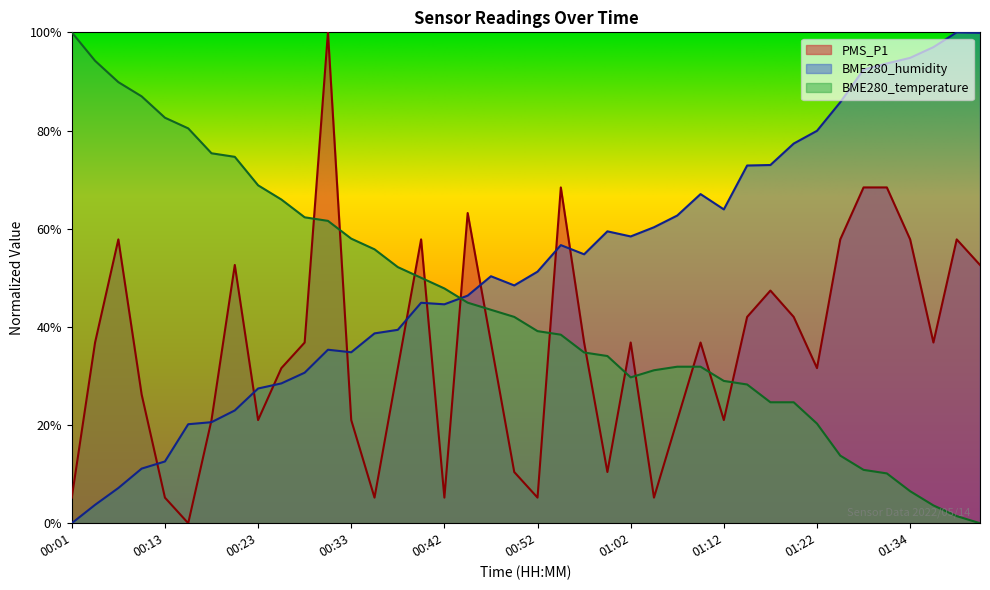

Reading left to right, what are all the values shown in this chart?

PMS_P1: 5.2	36.8	57.8	26.2	5.2	0.0	21.0	52.6	21.0	31.6	36.8	100.0	21.0	5.2	31.6	57.8	5.2	63.2	36.8	10.4	5.2	68.4	36.8	10.4	36.8	5.2	21.0	36.8	21.0	42.0	47.4	42.0	31.6	57.8	68.4	68.4	57.8	36.8	57.8	52.6
BME280_humidity: 0.0	3.7	7.2	11.1	12.6	20.2	20.6	23.0	27.4	28.5	30.7	35.3	34.8	38.7	39.4	44.9	44.6	46.4	50.3	48.4	51.2	56.7	54.8	59.5	58.4	60.3	62.7	67.0	63.9	72.9	73.0	77.3	79.9	85.8	92.4	93.7	94.8	97.0	100.0	99.9
BME280_temperature: 100.0	94.2	89.9	87.0	82.6	80.4	75.4	74.6	68.8	65.9	62.3	61.6	58.0	55.8	52.2	50.0	47.8	44.9	43.5	42.0	39.1	38.4	34.8	34.1	29.7	31.2	31.9	31.9	29.0	28.3	24.6	24.6	20.3	13.8	10.9	10.1	6.5	3.6	1.4	0.0